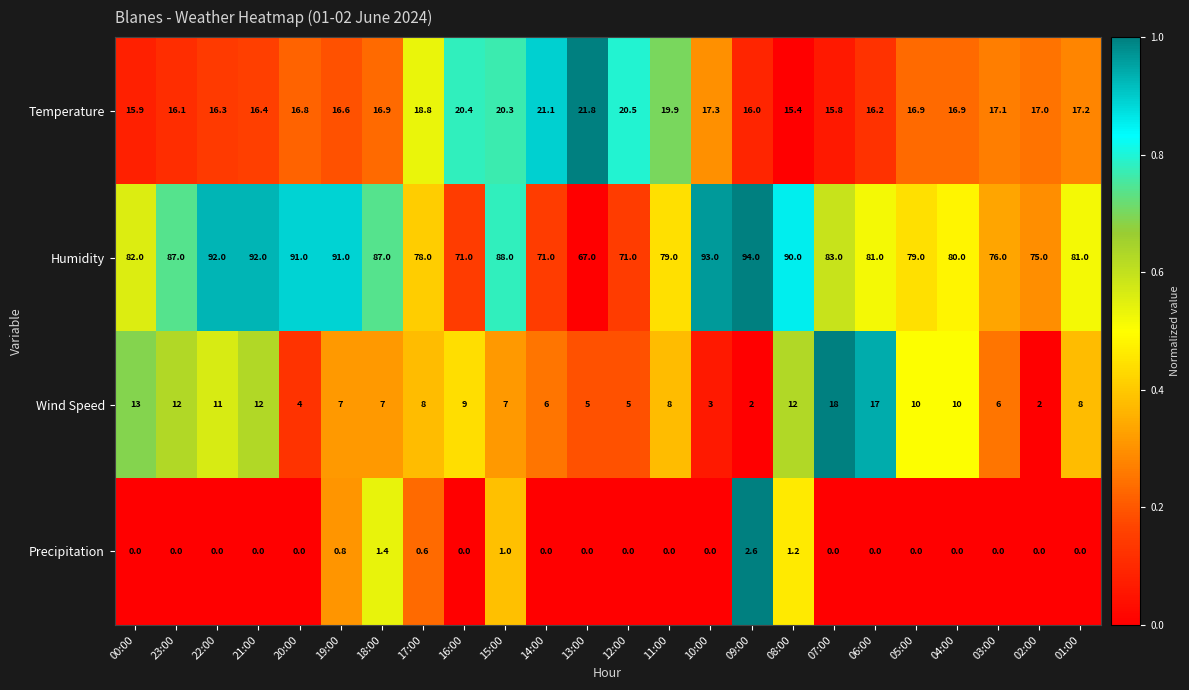

How many distinct data groups are displayed?

4